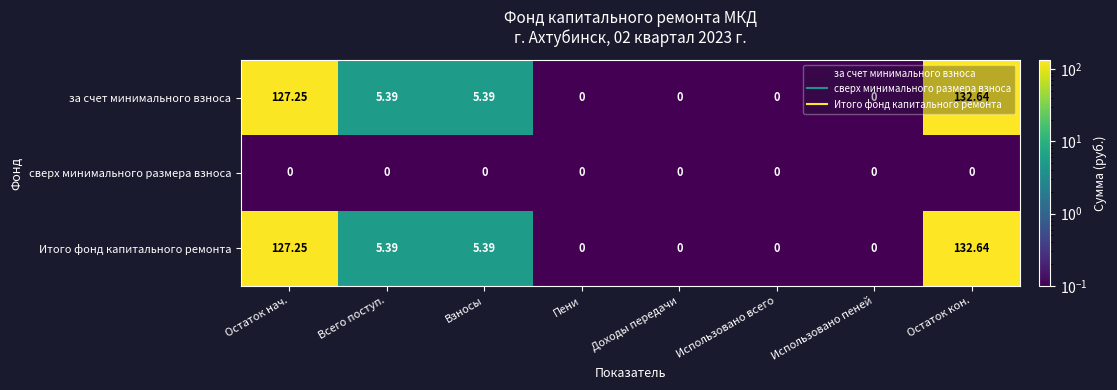

What is the total value across all series at Всего поступ.?

10.8